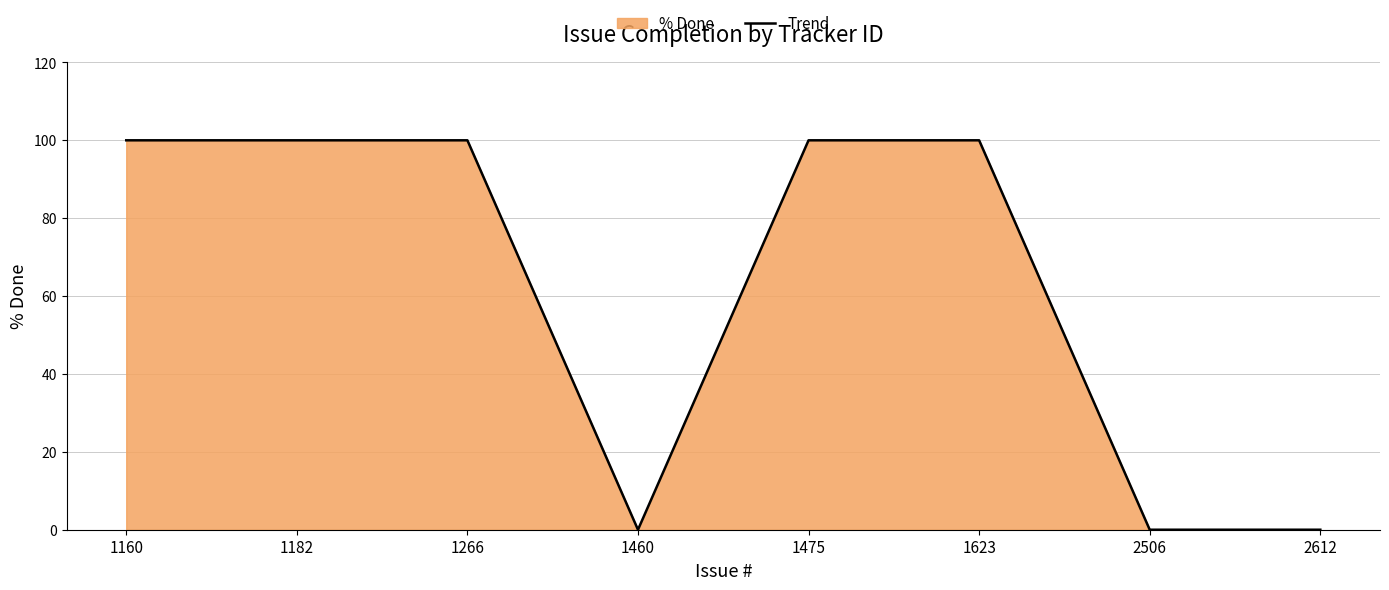

What is the average value?

62